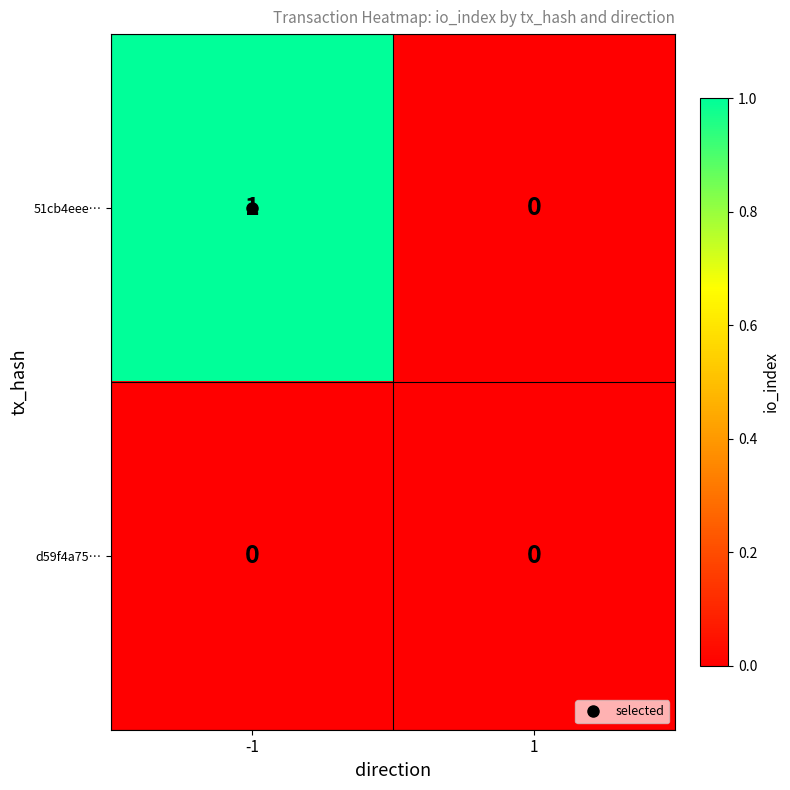

Which series has the largest total across all categories?

51cb4eee…